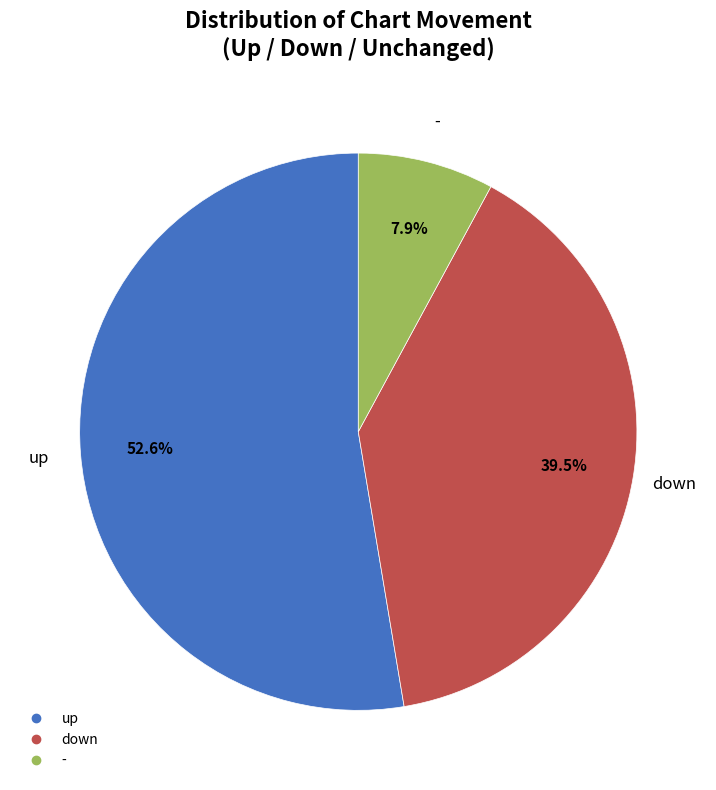

Does - represent more than half of the total?

No